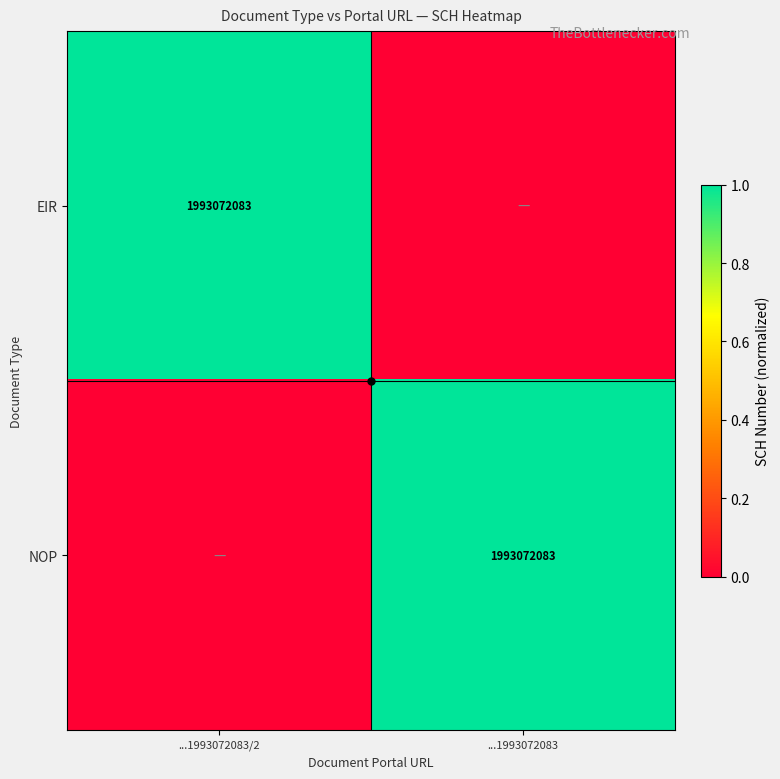

What is the approximate value of EIR at ...1993072083/2?

1